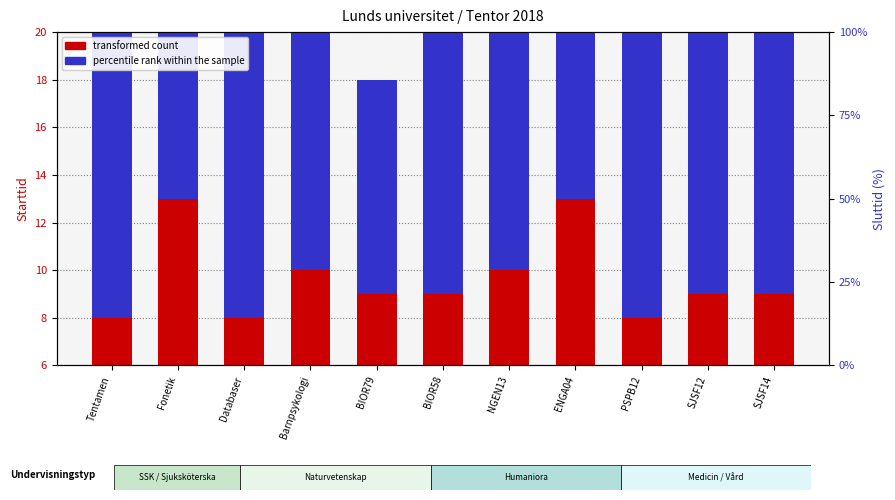

Reading right to left, transcribe all the data shown in this chart.

transformed count: SJSF14=9	SJSF12=9	PSPB12=8	ENGA04=13	NGEN13=10	BIOR58=9	BIOR79=9	Barnpsykologi=10	Databaser=8	Fonetik=13	Tentamen=8
percentile rank within the sample: SJSF14=13	SJSF12=12	PSPB12=12	ENGA04=17	NGEN13=12	BIOR58=12	BIOR79=9	Barnpsykologi=12	Databaser=13	Fonetik=15	Tentamen=17